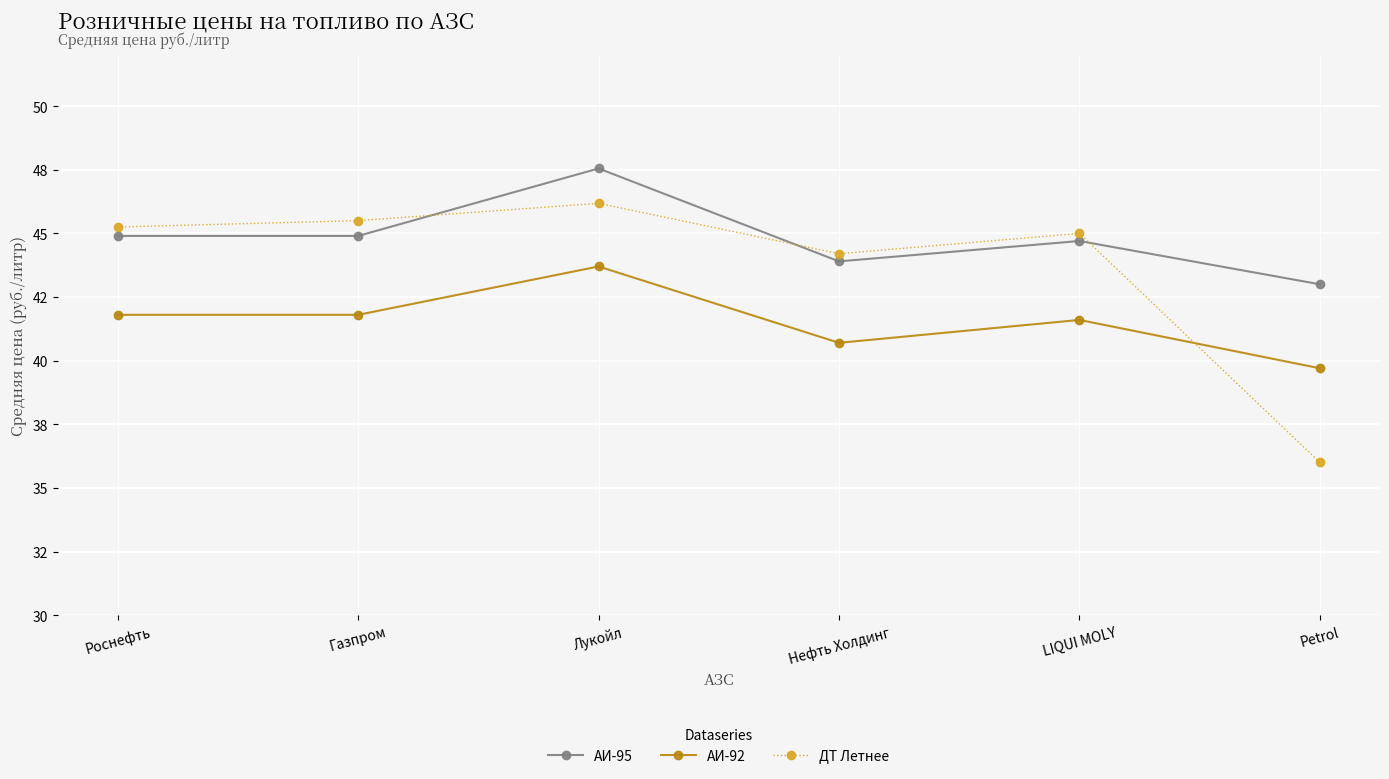

What are all the series names shown in the legend?

АИ-95, АИ-92, ДТ Летнее